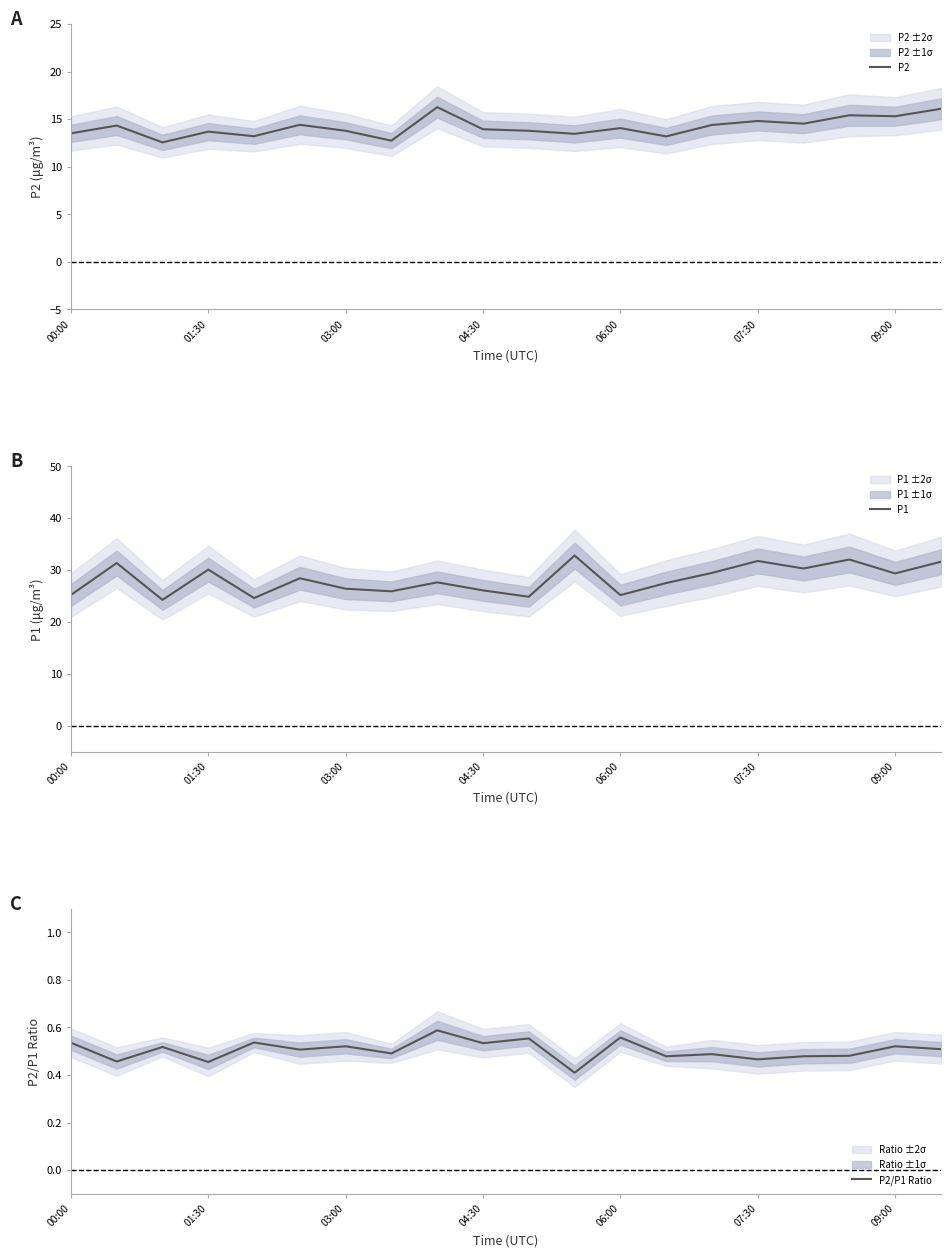

What is the sum of the P1 values at 19 and 00:00?

56.8